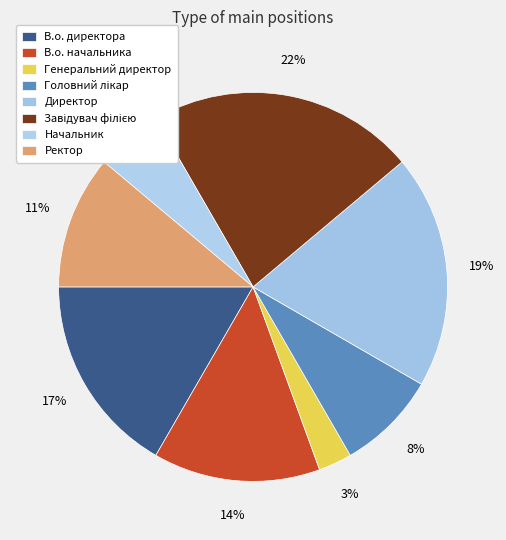

To the nearest percent, what percentage of the pie is Головний лікар?

8%